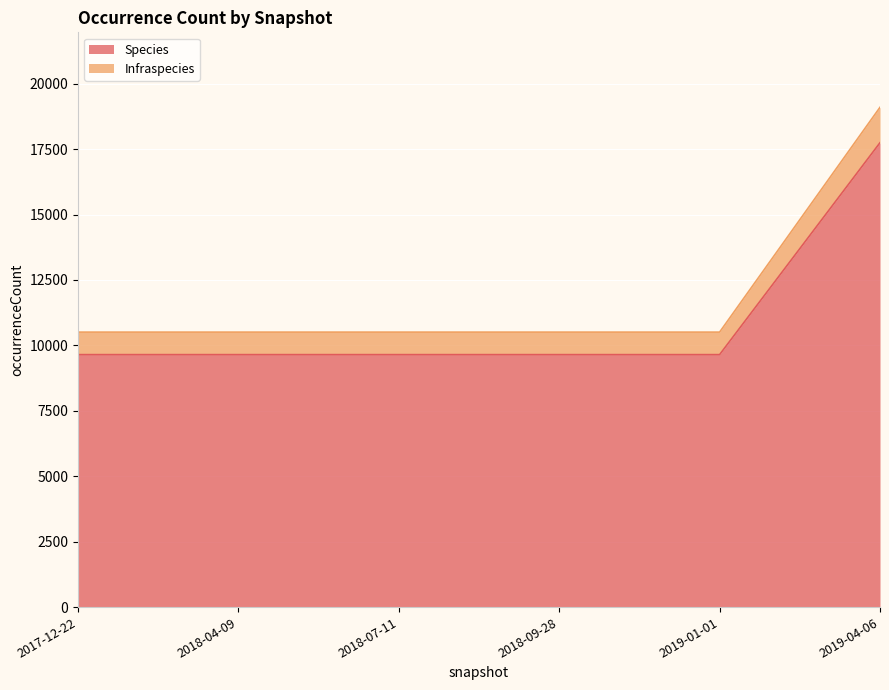

True or false: Species has more than 0 interior local peaks.

False